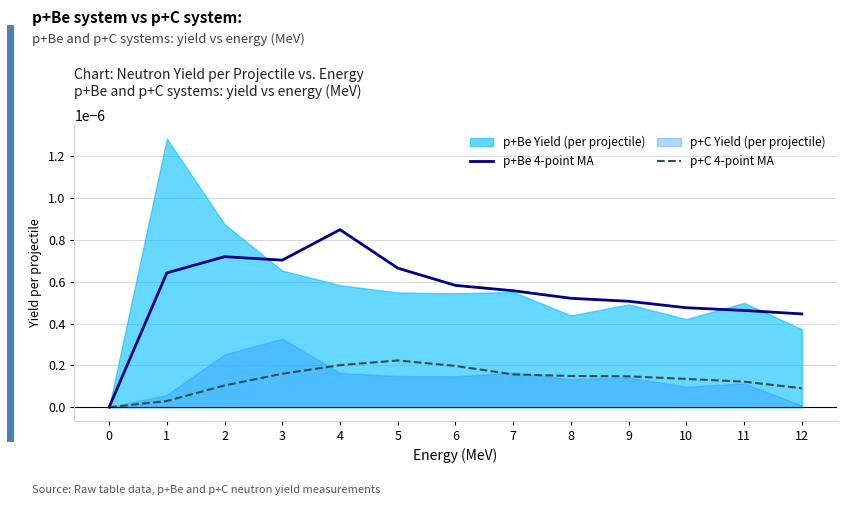

Does the chart display data point markers on the line(s)?

No